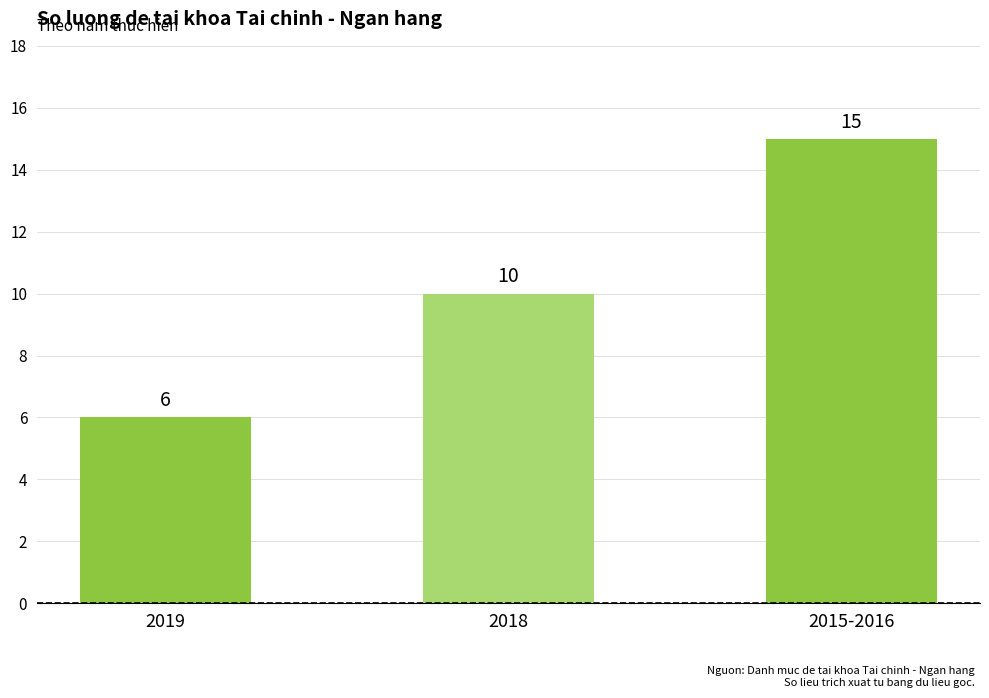

Rank the categories by value from highest to lowest.

2015-2016, 2018, 2019